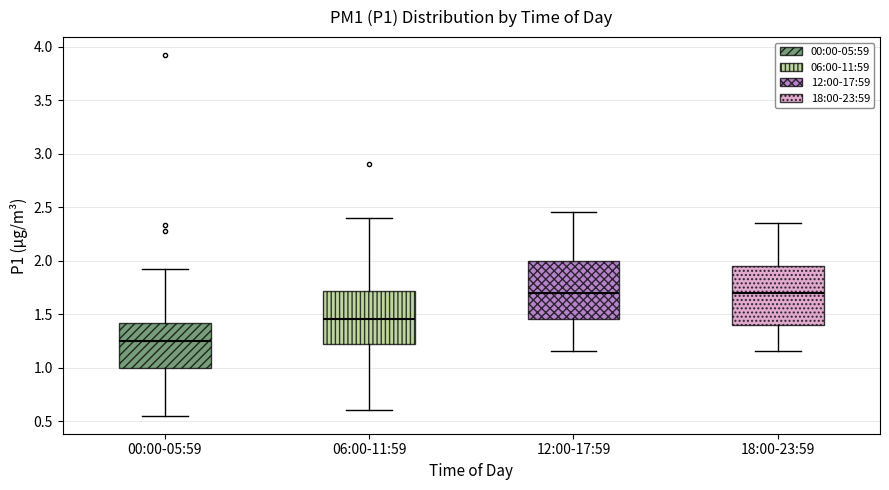

Where does the median line of the box for 12:00-17:59 sit on the y-axis? The values are not printed on the chart, so give them approximately, as read against the axis.

1.70